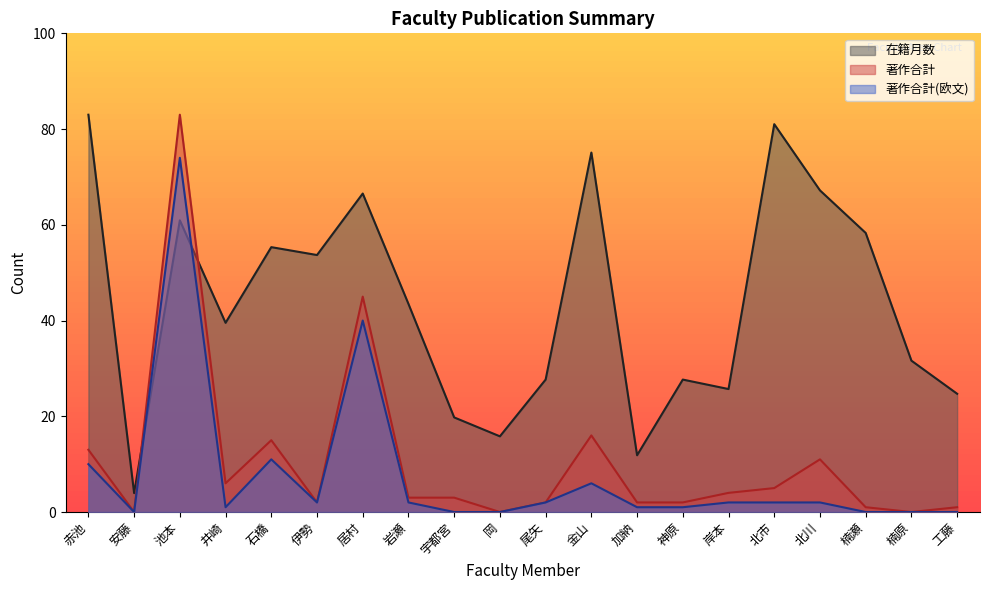

True or false: 著作合計 and 著作合計(欧文) cross at least once.

False